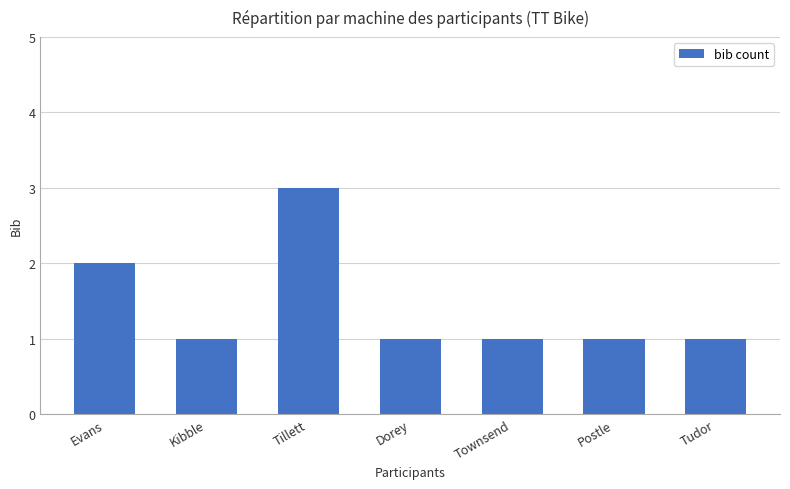

What is the sum of all values?

10